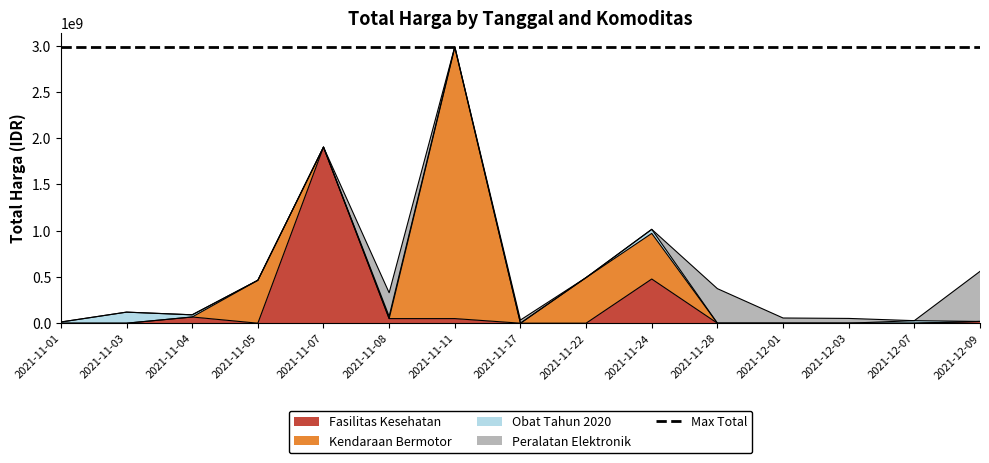

Reading left to right, what are all the values shown in this chart?

Fasilitas Kesehatan: 2021-11-01=0	2021-11-03=0	2021-11-04=67019075	2021-11-05=0	2021-11-07=1903467900	2021-11-08=49730040	2021-11-11=49730040	2021-11-17=0	2021-11-22=0	2021-11-24=477600000	2021-11-28=0	2021-12-01=0	2021-12-03=0	2021-12-07=0	2021-12-09=18900000
Kendaraan Bermotor: 2021-11-01=0	2021-11-03=0	2021-11-04=0	2021-11-05=464002100	2021-11-07=0	2021-11-08=0	2021-11-11=2931562000	2021-11-17=0	2021-11-22=493000000	2021-11-24=493000000	2021-11-28=0	2021-12-01=0	2021-12-03=0	2021-12-07=0	2021-12-09=0
Obat Tahun 2020: 2021-11-01=12787500	2021-11-03=119631270	2021-11-04=23653000	2021-11-05=0	2021-11-07=0	2021-11-08=24693960	2021-11-11=7401240	2021-11-17=0	2021-11-22=0	2021-11-24=43859200	2021-11-28=0	2021-12-01=0	2021-12-03=0	2021-12-07=27412000	2021-12-09=0
Peralatan Elektronik: 2021-11-01=0	2021-11-03=0	2021-11-04=0	2021-11-05=0	2021-11-07=0	2021-11-08=254700000	2021-11-11=0	2021-11-17=34292000	2021-11-22=0	2021-11-24=0	2021-11-28=373404000	2021-12-01=56152800	2021-12-03=51601000	2021-12-07=0	2021-12-09=541071000